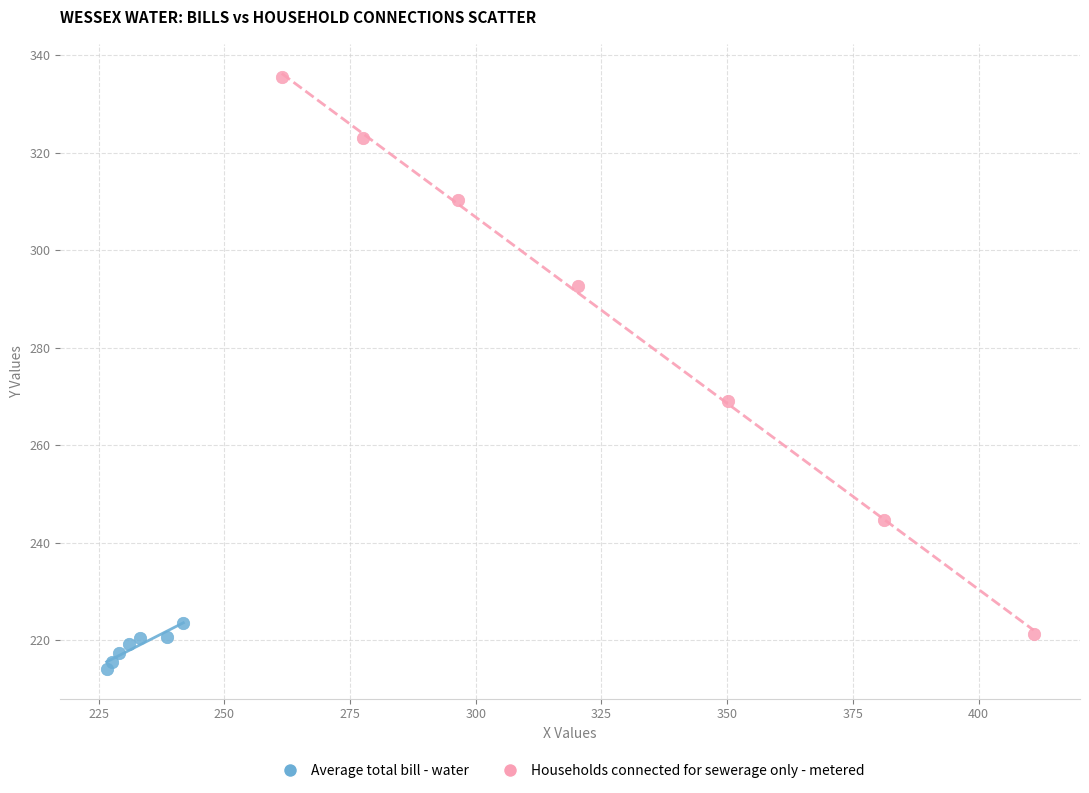

Which series contains the highest Y value?

Households connected for sewerage only - metered